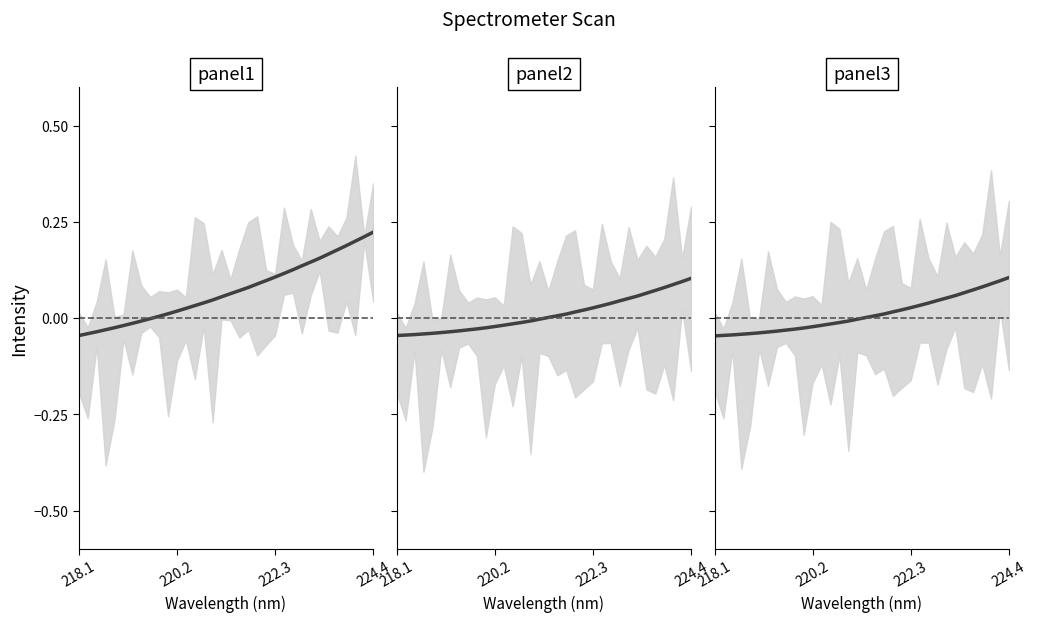

List the series in order of their peak value, lowest first.

panel2, panel3, panel1